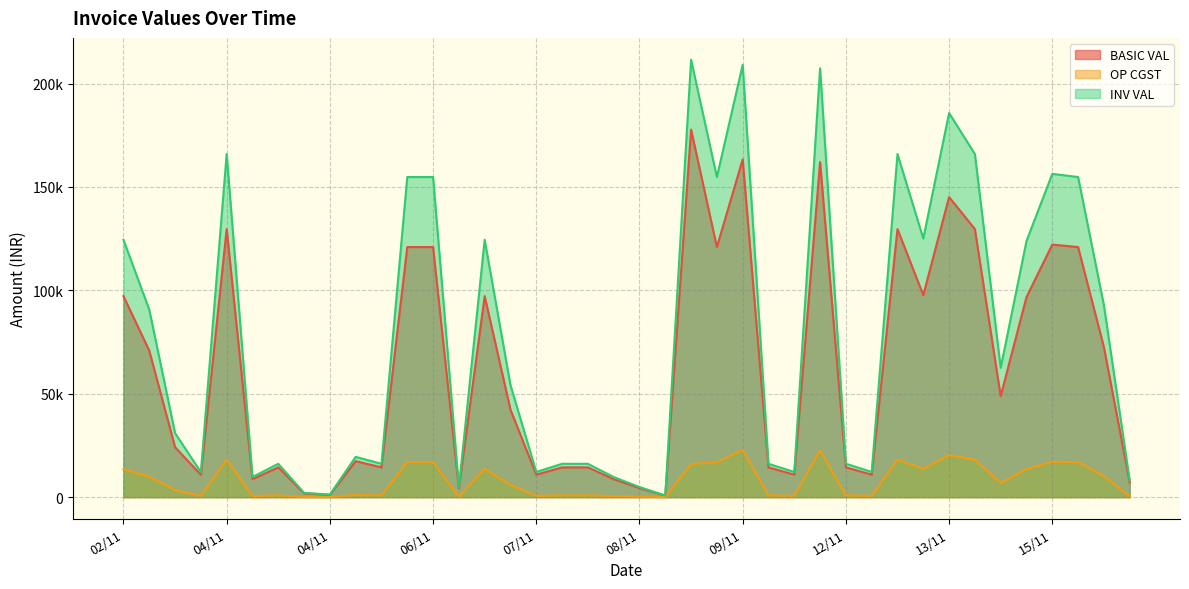

What are all the series names shown in the legend?

BASIC VAL, OP CGST, INV VAL